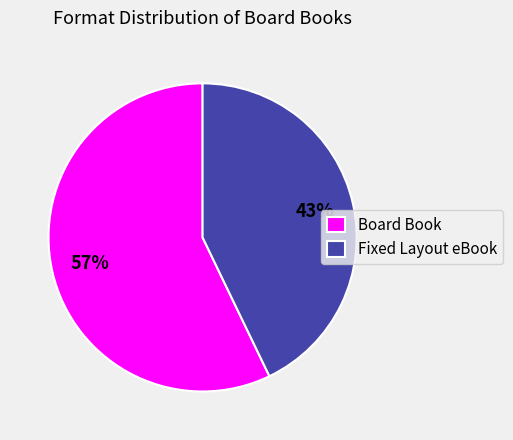

Which category accounts for the majority?

Board Book